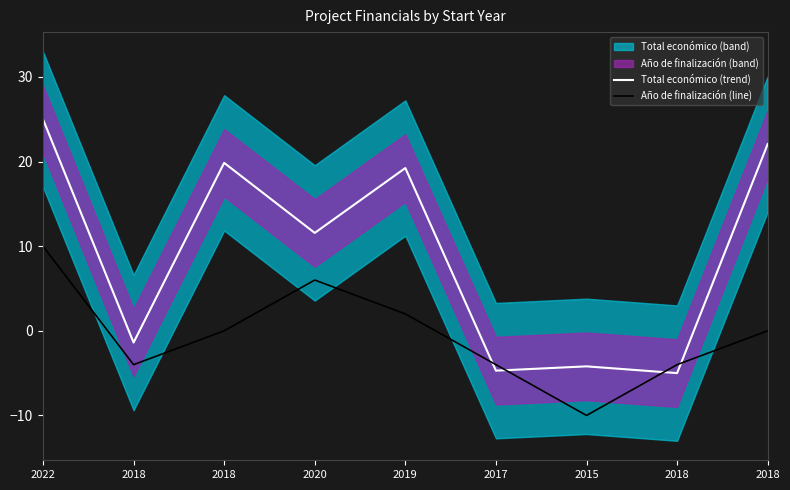

Is it true that Total económico (trend) equals 19.8 at 2018?

True